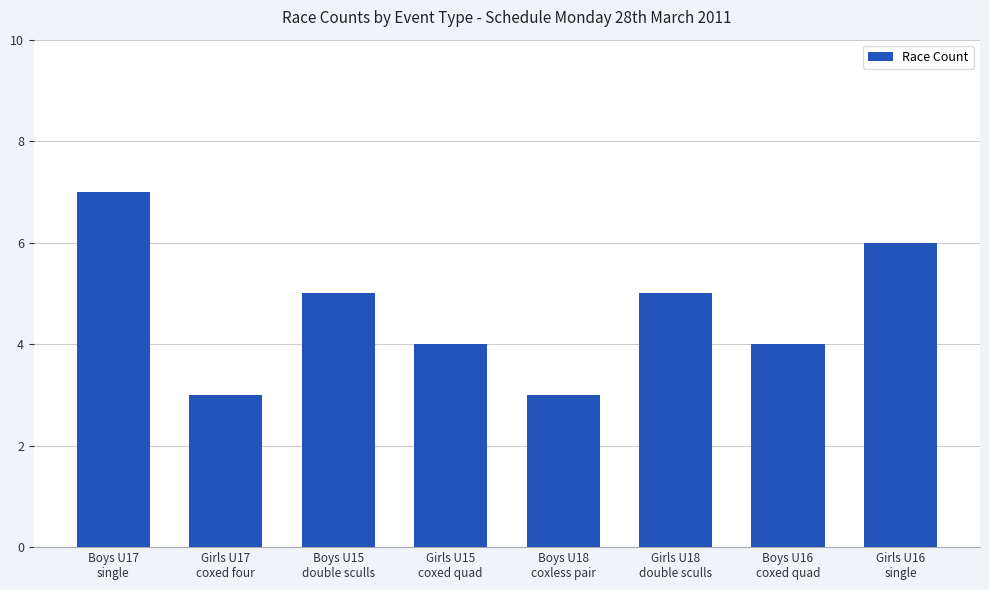

How many categories are shown in the chart?

8